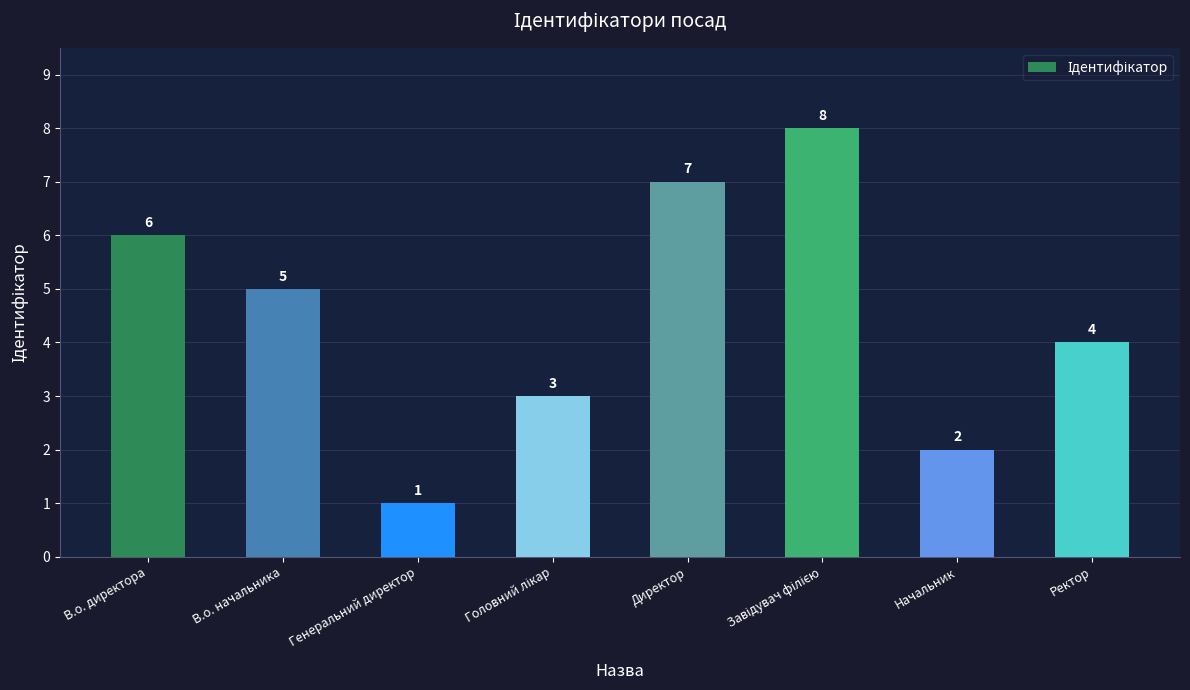

What is the maximum value shown in the chart?

8